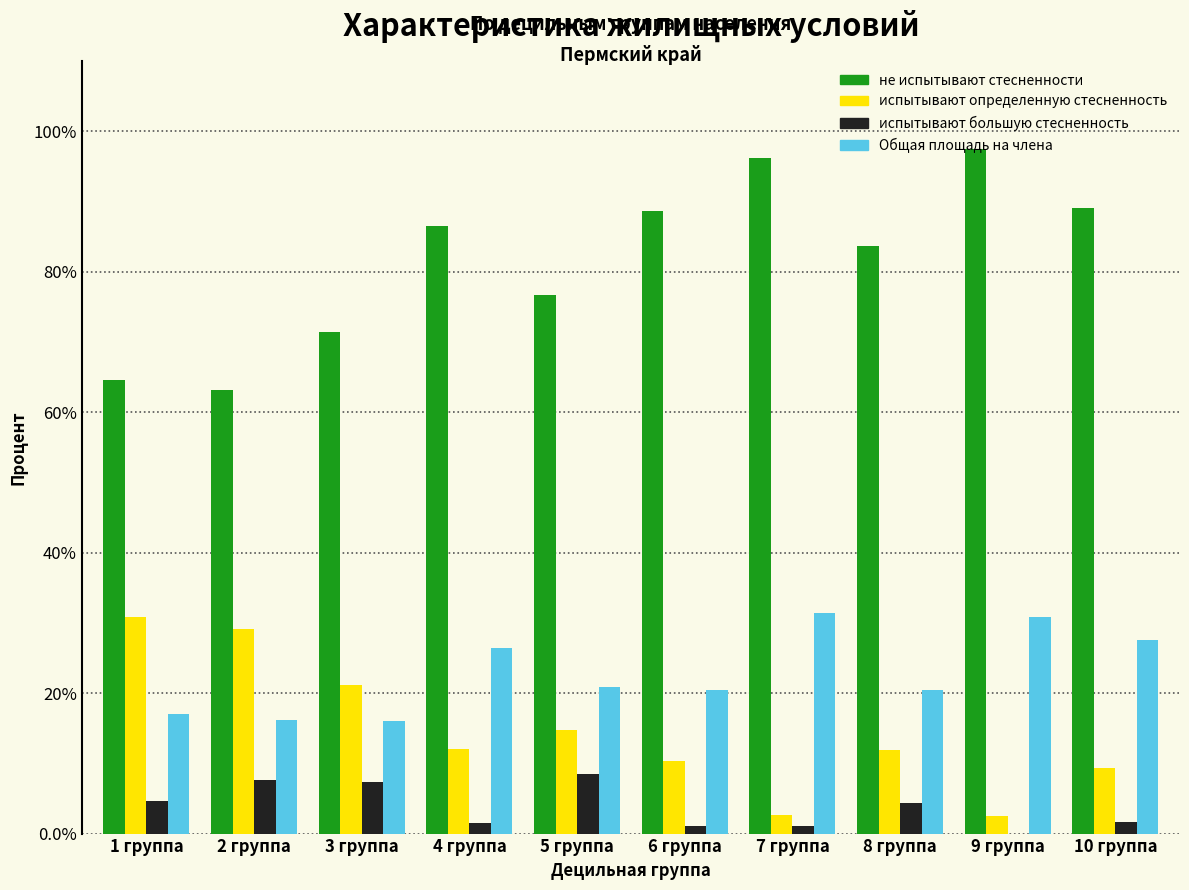

Is it true that Общая площадь на члена equals 42.2 at 4 группа?

False